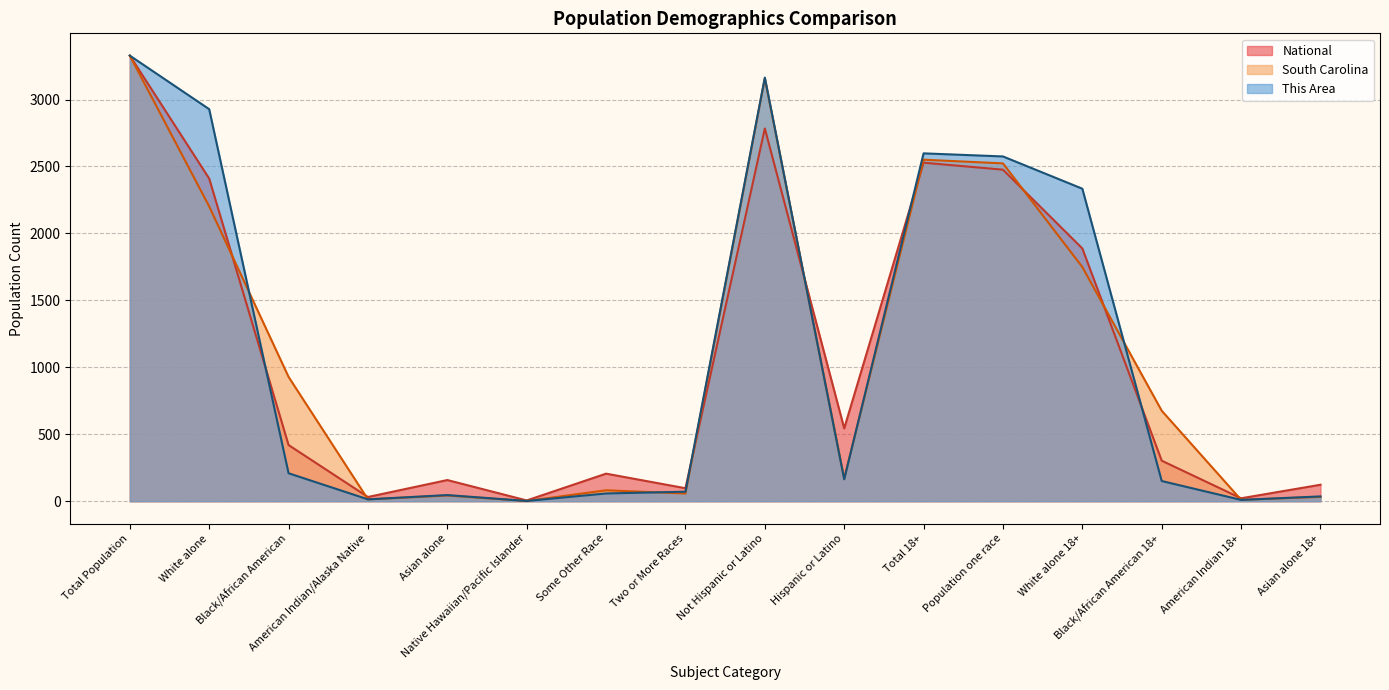

How many interior local peaks does the This Area series have?

3